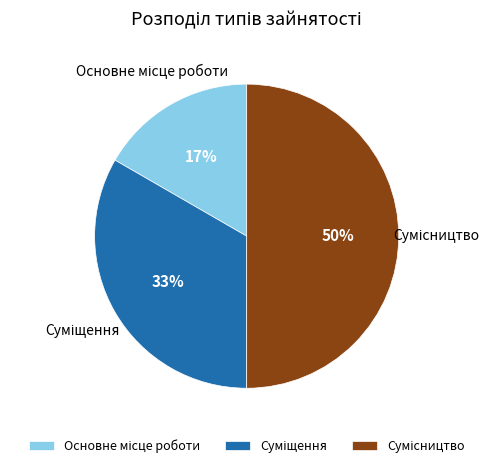

To the nearest percent, what is the difference between the largest and smallest slice percentages?

33%